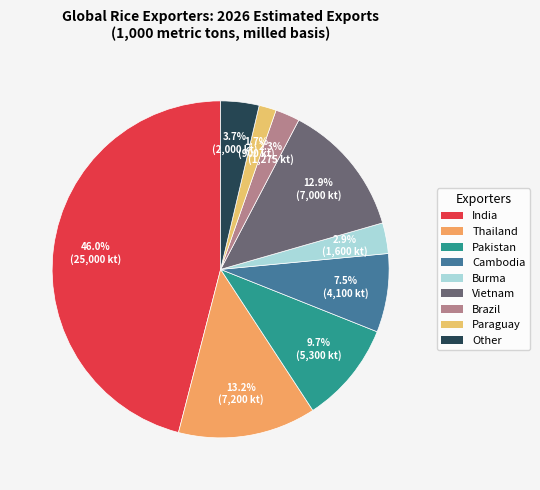

How many slices are in this pie chart?

9